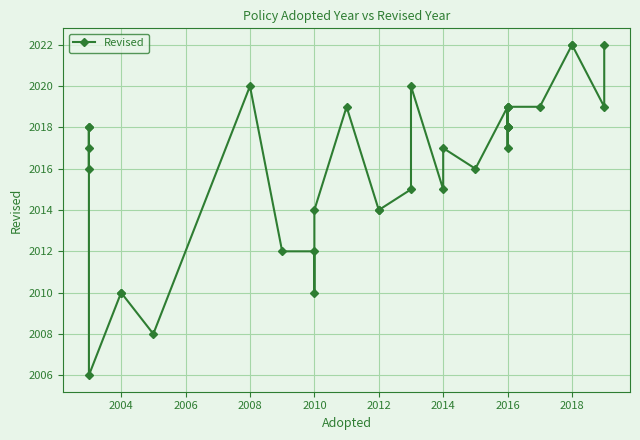

Reading left to right, extract all data points from this chart.

2018	2016	2017	2018	2006	2010	2010	2008	2020	2012	2012	2010	2014	2019	2014	2014	2015	2020	2015	2017	2016	2019	2018	2018	2018	2019	2018	2017	2019	2019	2022	2022	2019	2022